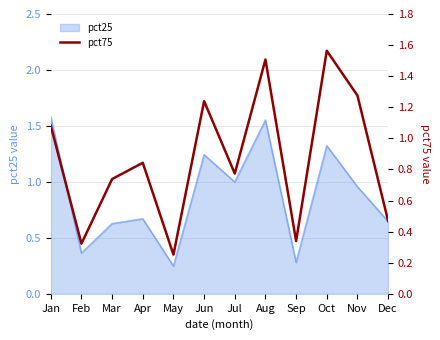

The value of pct25 at Oct is 1.9. True or false?

False